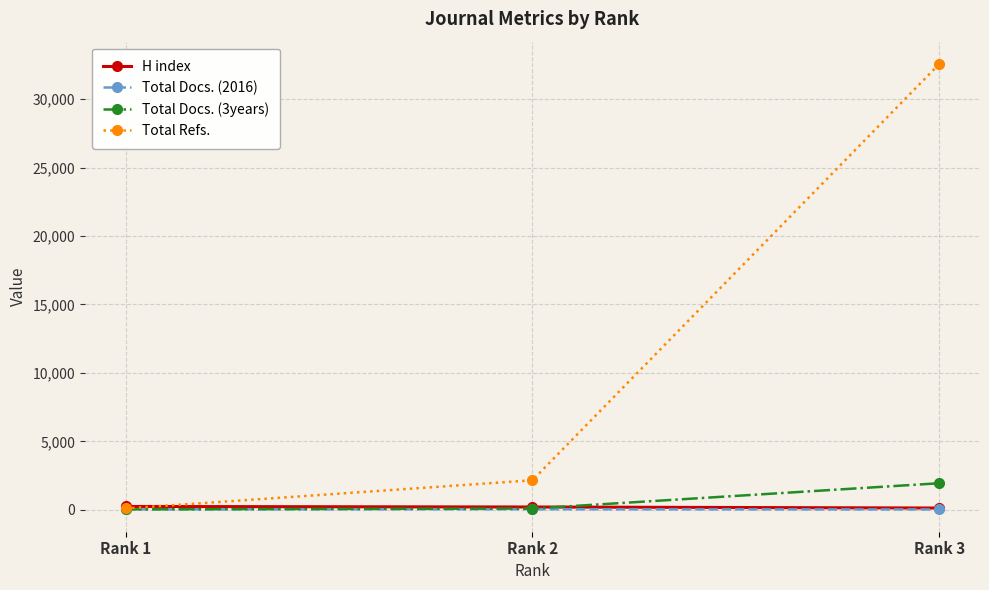

Which series changed the most between Rank 1 and Rank 3?

Total Refs.